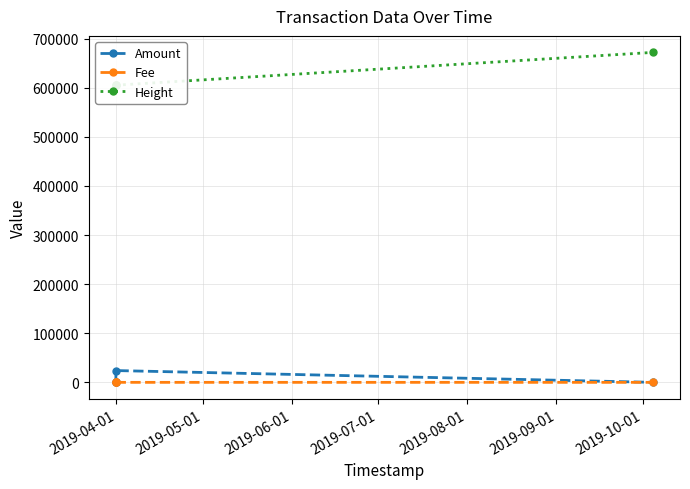

Reading left to right, what are all the values shown in this chart?

Amount: 465.0	0.0	24000.0	0.0
Fee: 0.1	0.1	0.1	0.9
Height: 605000.0	605029.0	605031.0	671802.0